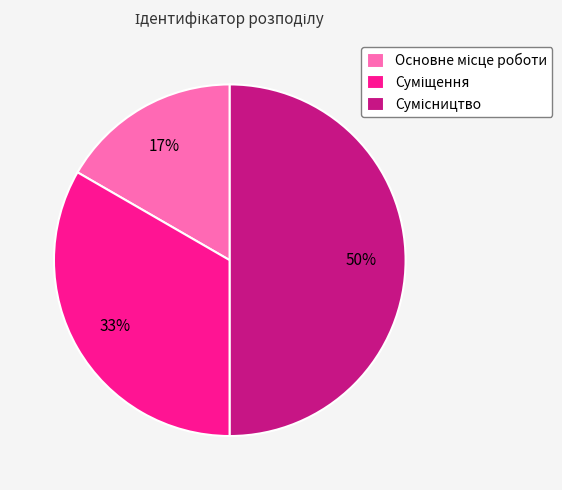

To the nearest percent, what is the difference between the largest and smallest slice percentages?

33%